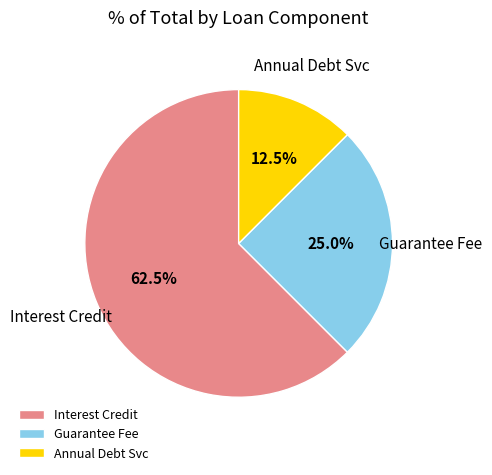

What is the ratio of the value at Guarantee Fee to the value at Interest Credit?

0.4